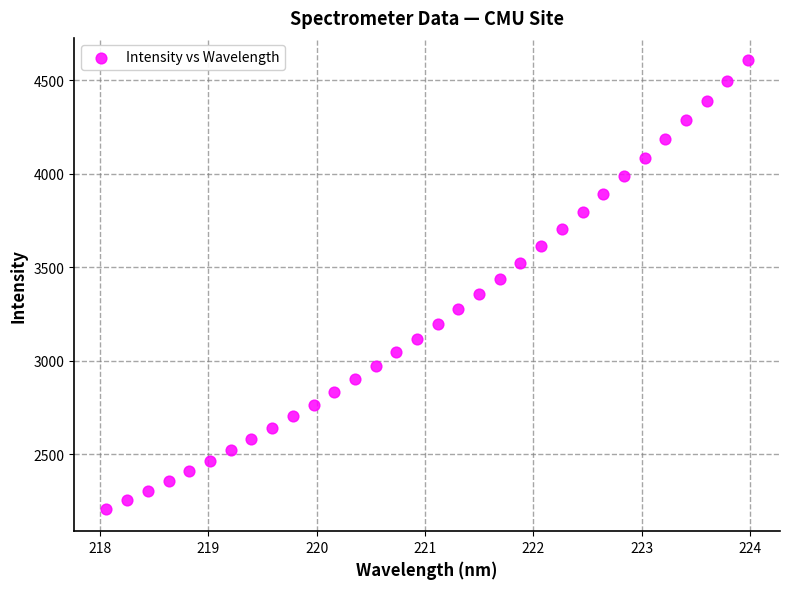

What is the range of X values (max minus min)?

5.9